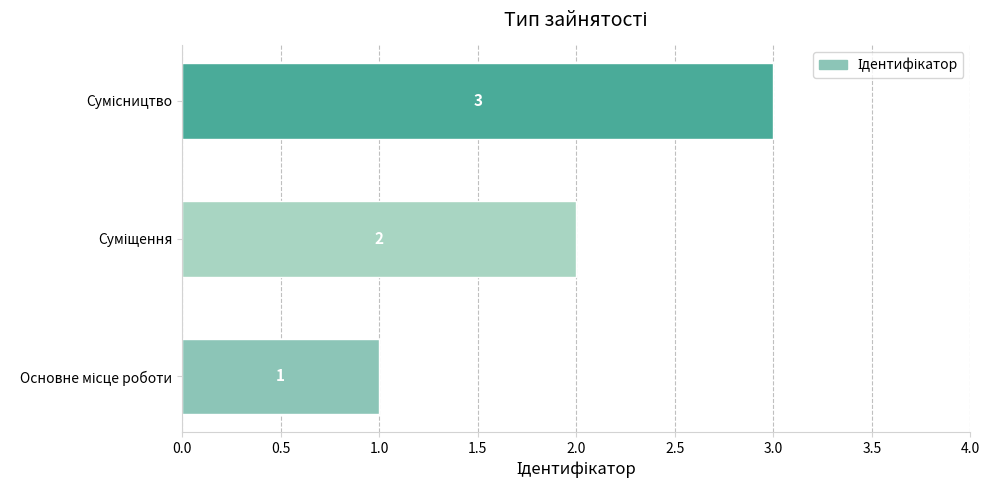

How many values are between 1 and 3?

3